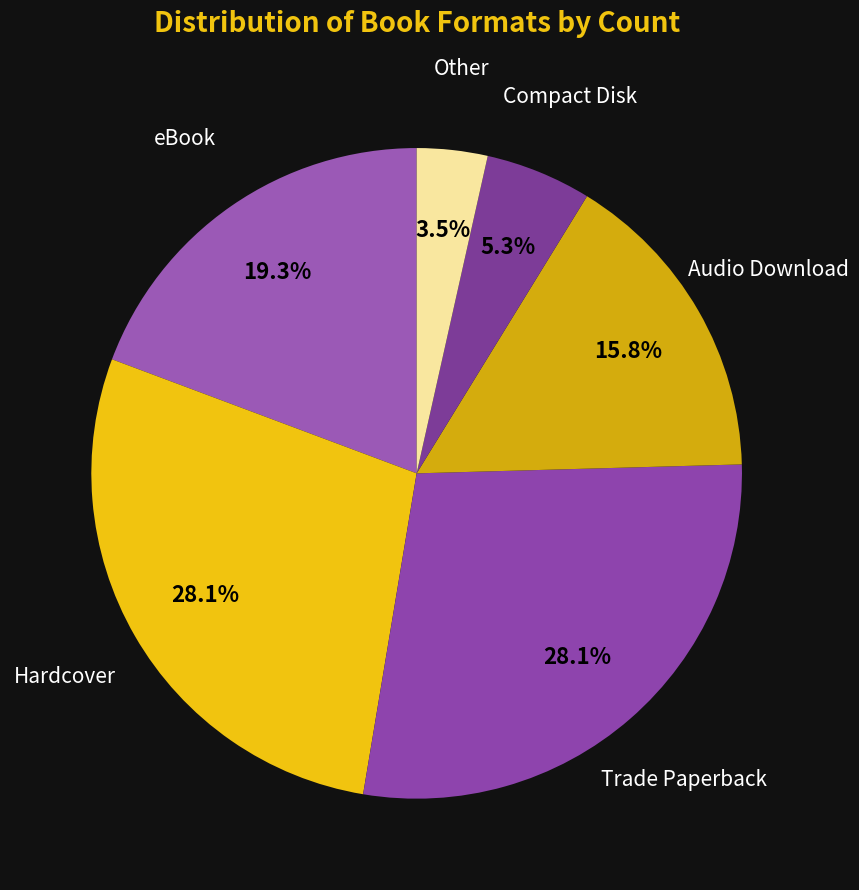

How many segments does this pie chart have?

6